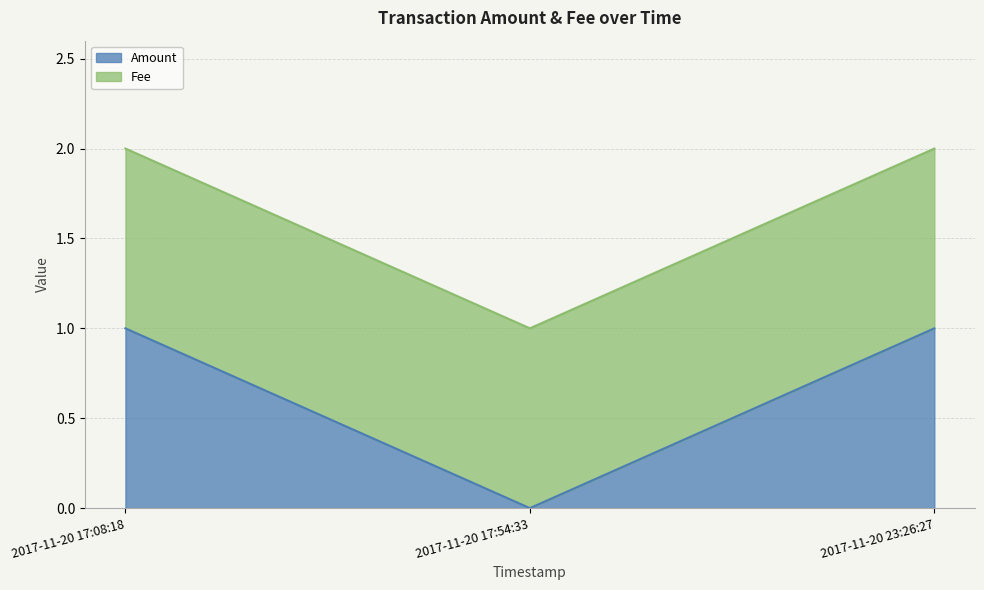

What is the value of the 1st point from the left?

1